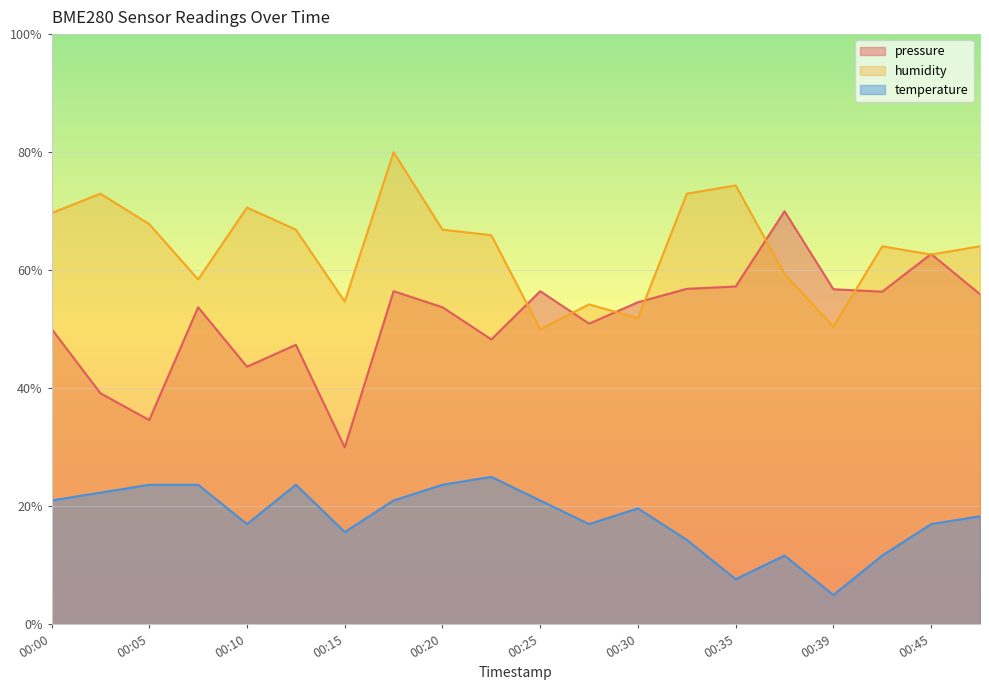

True or false: humidity has a value of 70.6 at 00:10.

True